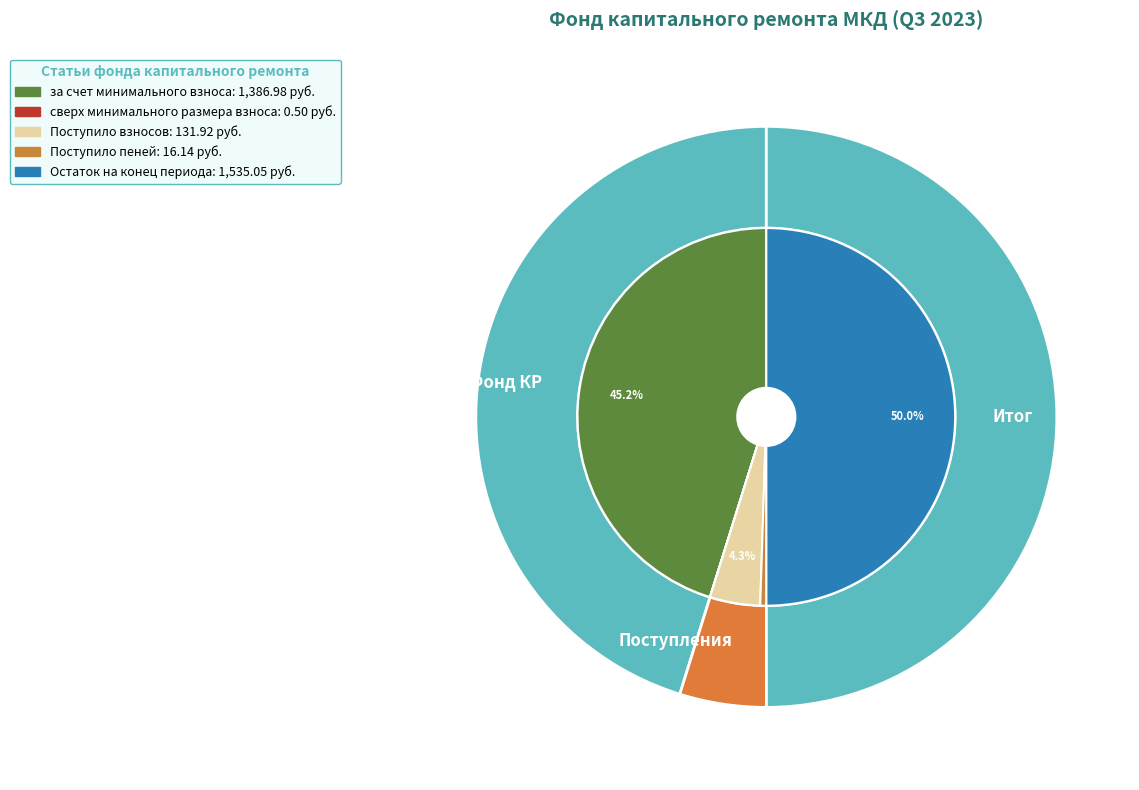

Does сверх минимального размера взноса account for over 50% of the chart?

No